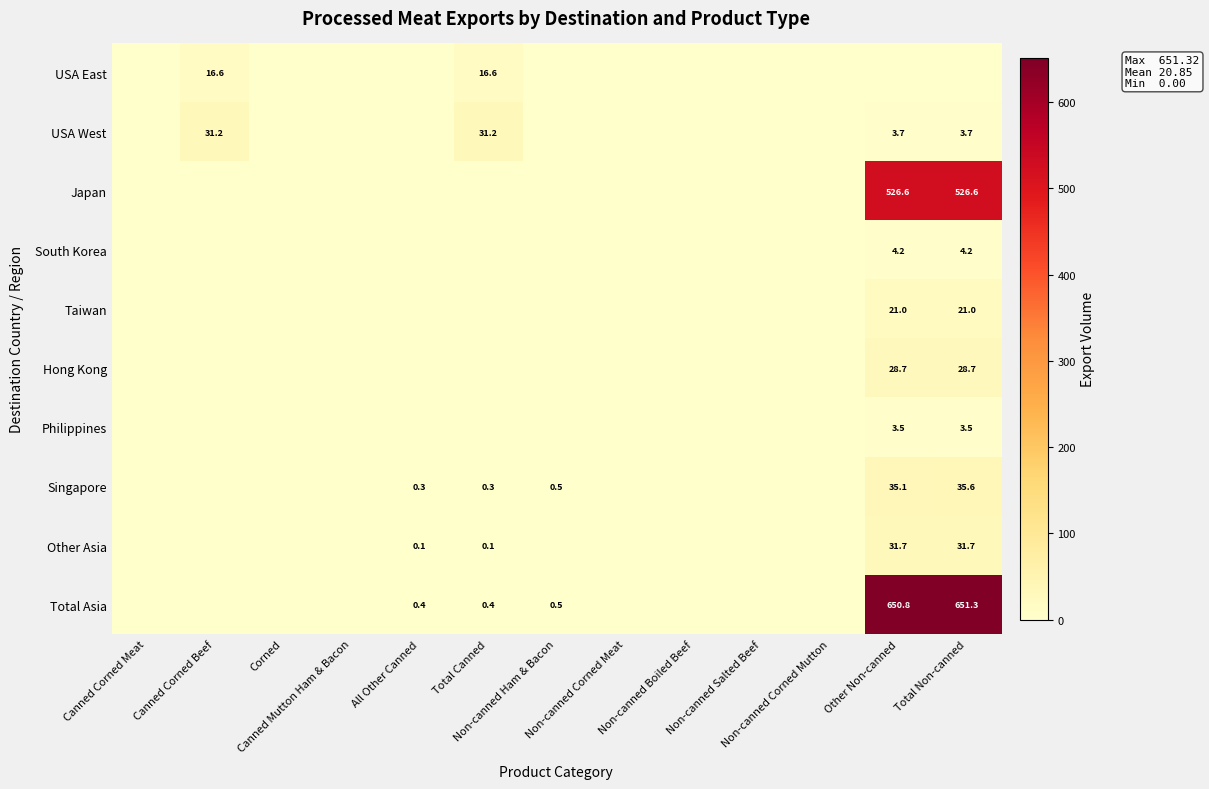

Which series has the widest spread of values?

Total Asia